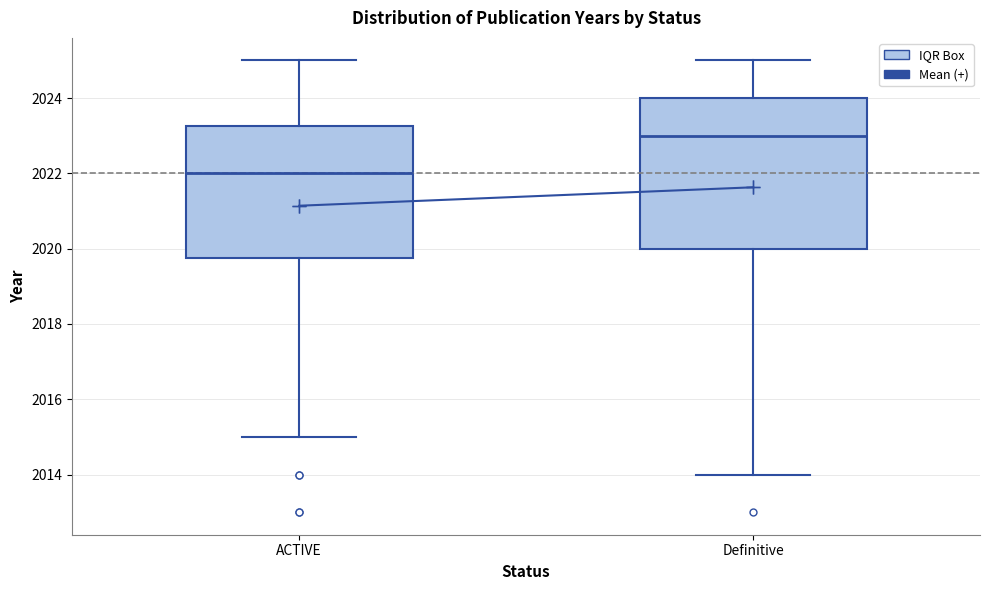

Where does the lower whisker of the box for ACTIVE end on the y-axis? The values are not printed on the chart, so give them approximately, as read against the axis.

2015.0